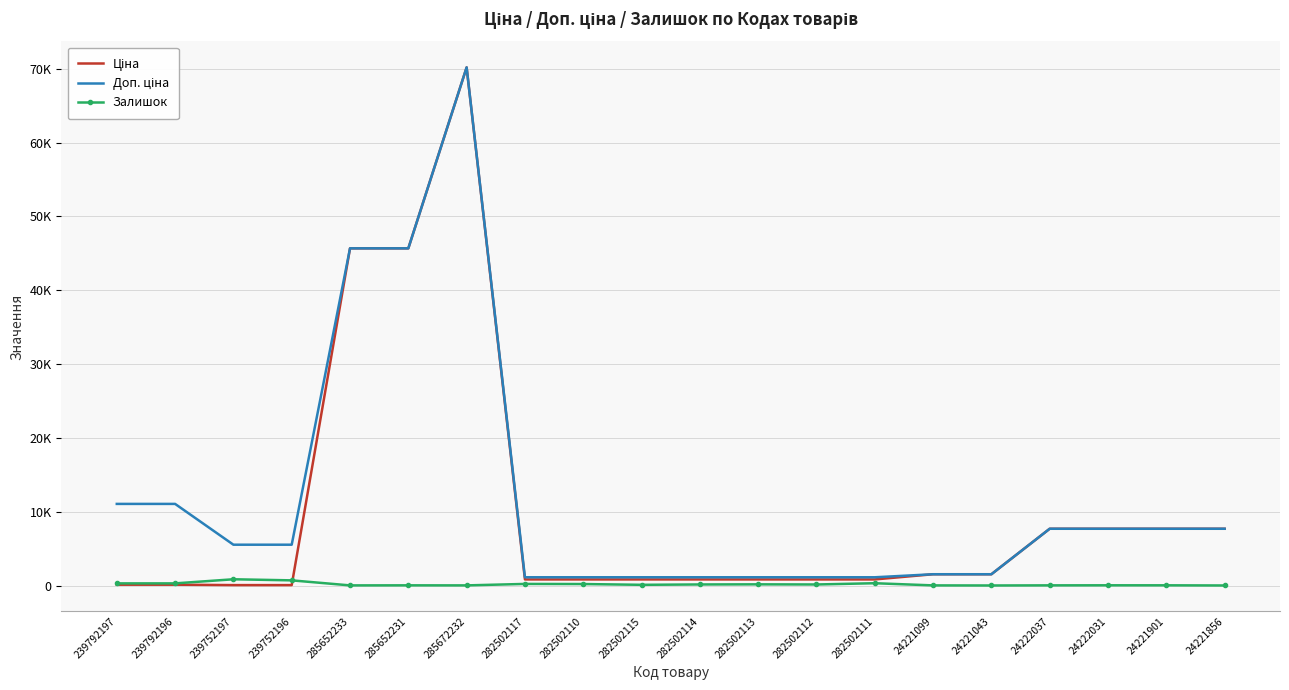

Where is Залишок nearest to the value 424?

282502111